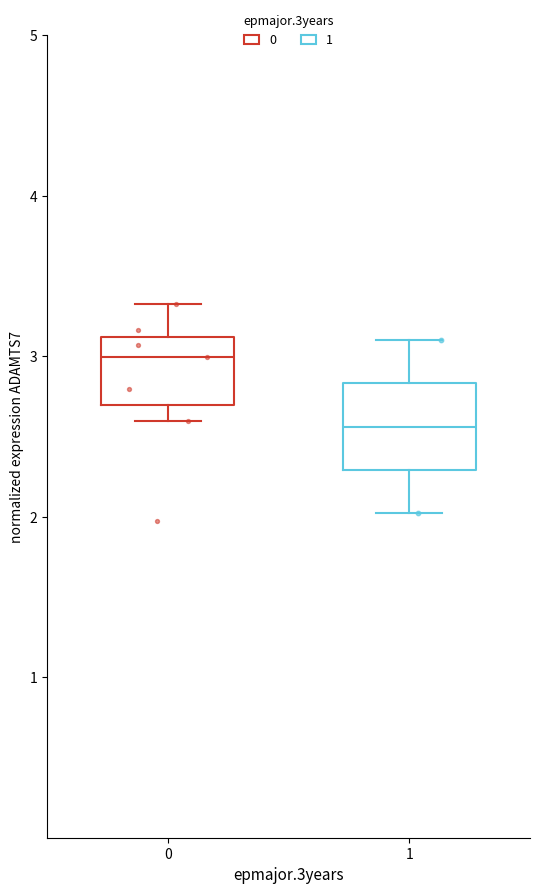

Reading left to right, read every box against the y-axis: the position of its median line, the range the box covers, and the ends of its whiskers. The values are not printed on the chart, so give them approximately, as read against the axis.

0: median 3.0, box 2.7 to 3.1, whiskers 2.6 to 3.3
1: median 2.6, box 2.3 to 2.8, whiskers 2.0 to 3.1